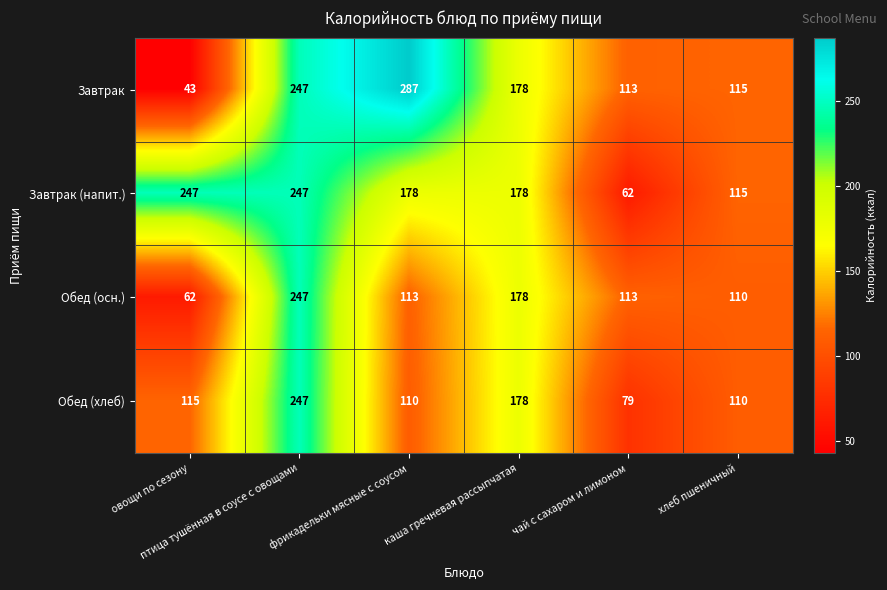

At фрикадельки мясные с соусом, list the series in order from largest to smallest.

Завтрак, Завтрак (напит.), Обед (осн.), Обед (хлеб)